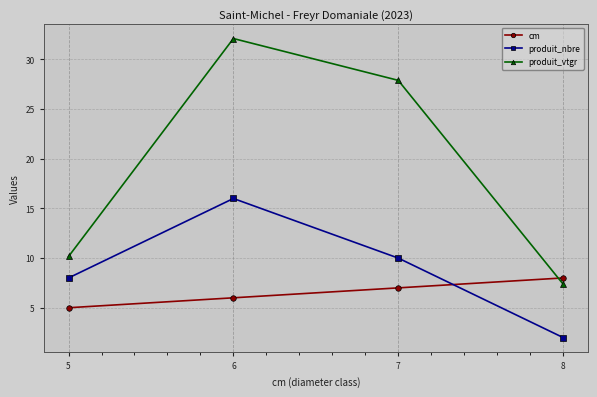

Which series has the widest spread of values?

produit_vtgr